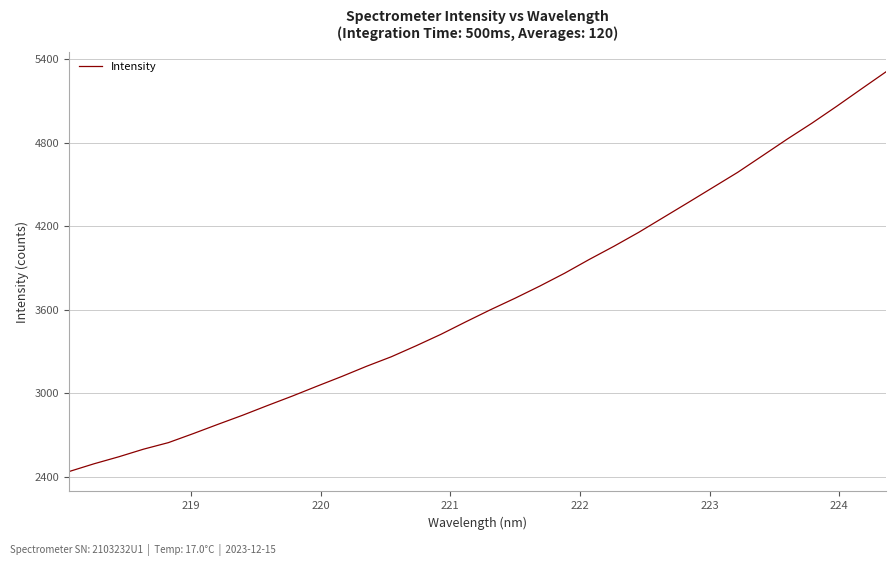

What is the maximum value shown in the chart?

5307.5